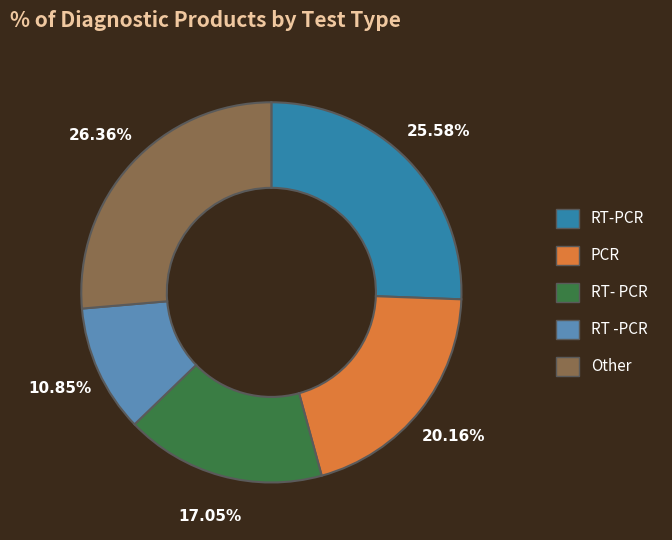

Is it true that RT -PCR is 20% of the pie?

False